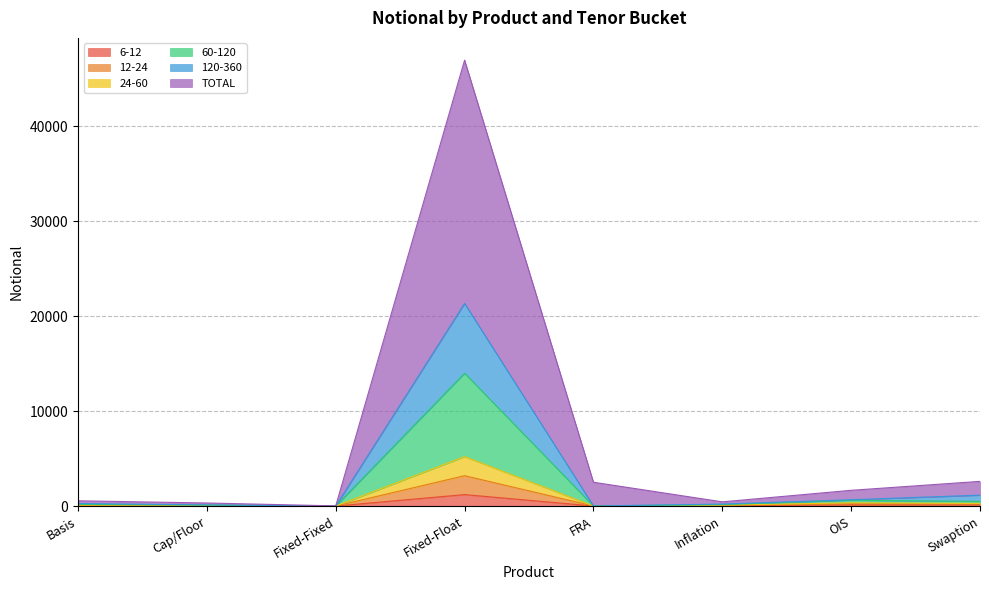

Where is the first local maximum for 12-24?

Fixed-Float